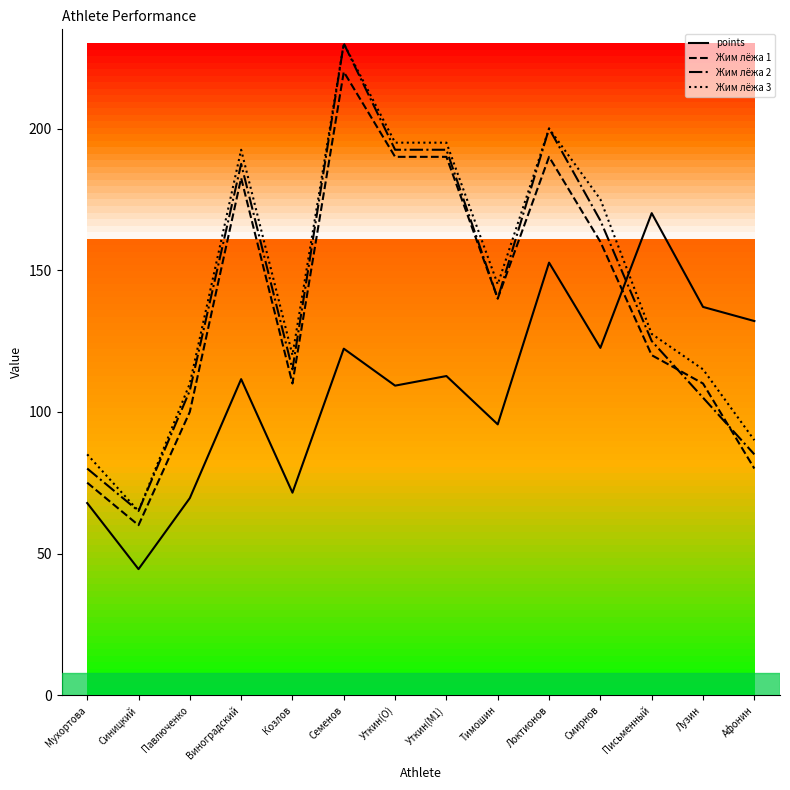

The Жим лёжа 1 series shows 350.8 at Семенов. True or false?

False